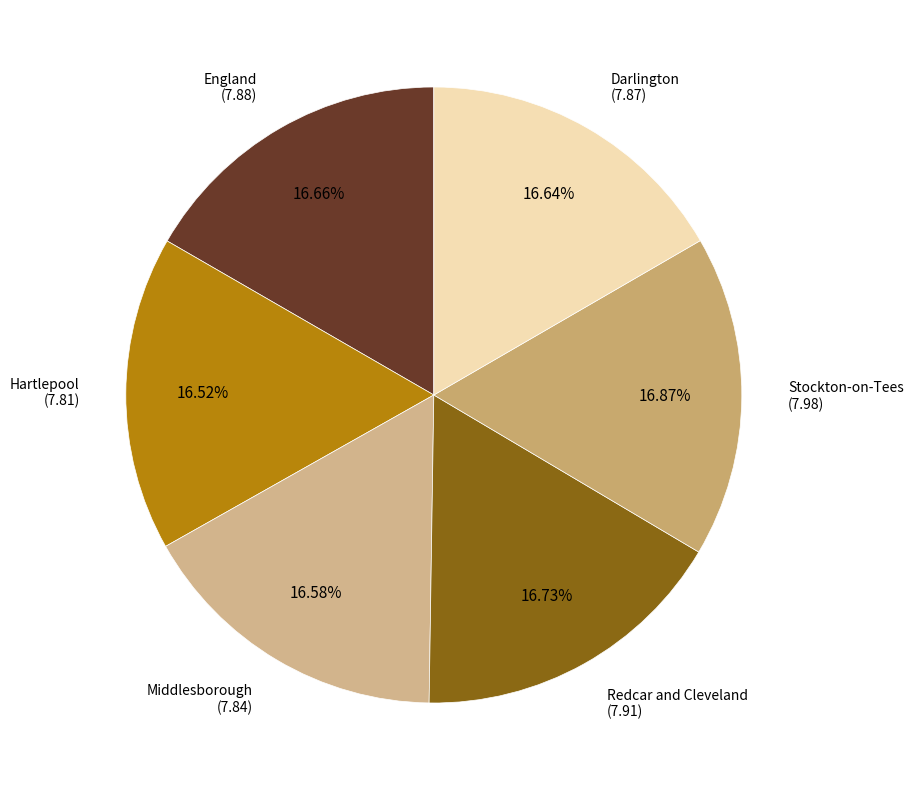

Count the number of slices in the pie.

6